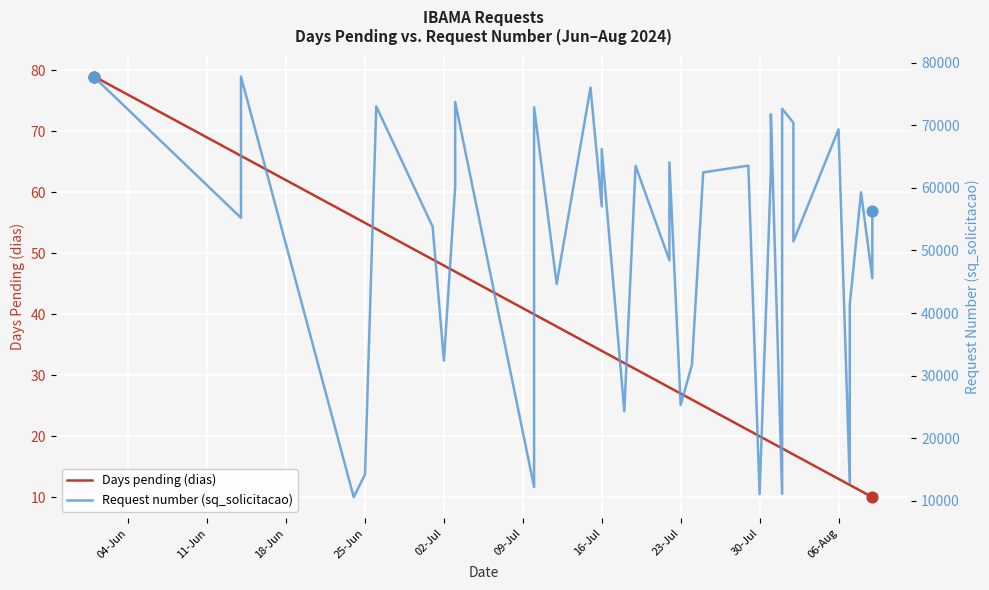

Which series reaches the minimum Y coordinate?

Days pending (dias)